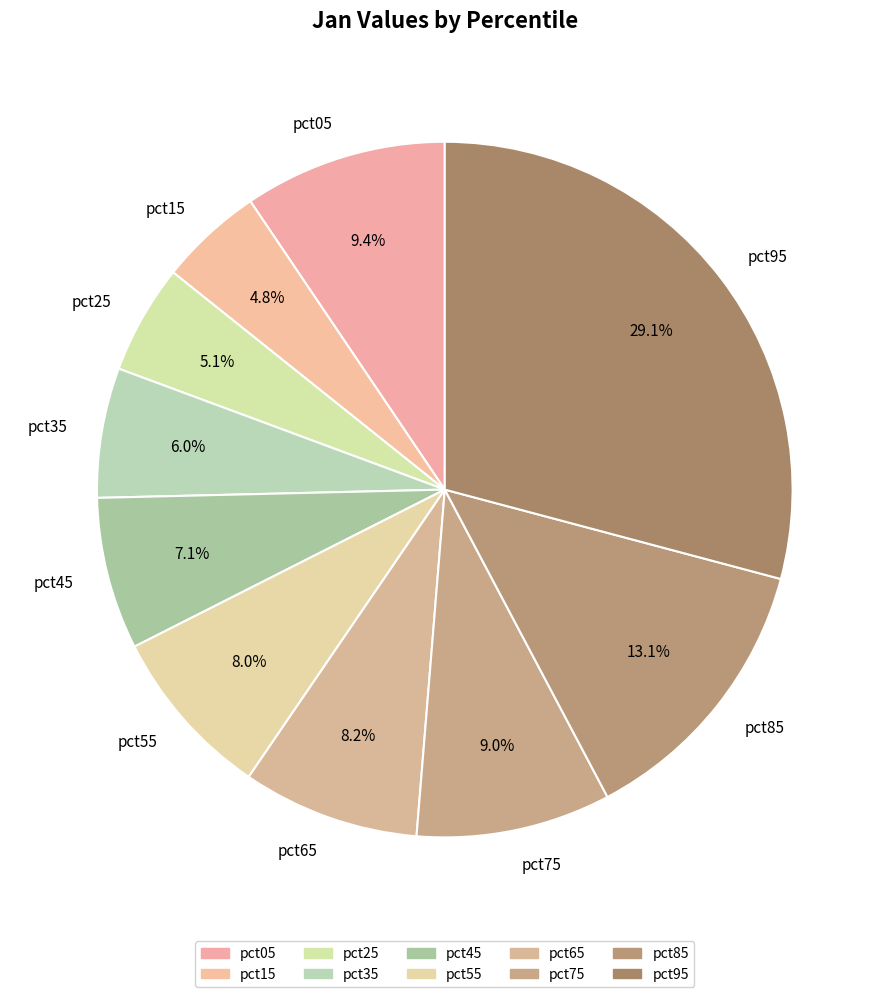

To the nearest percent, what is the average slice percentage?

10%